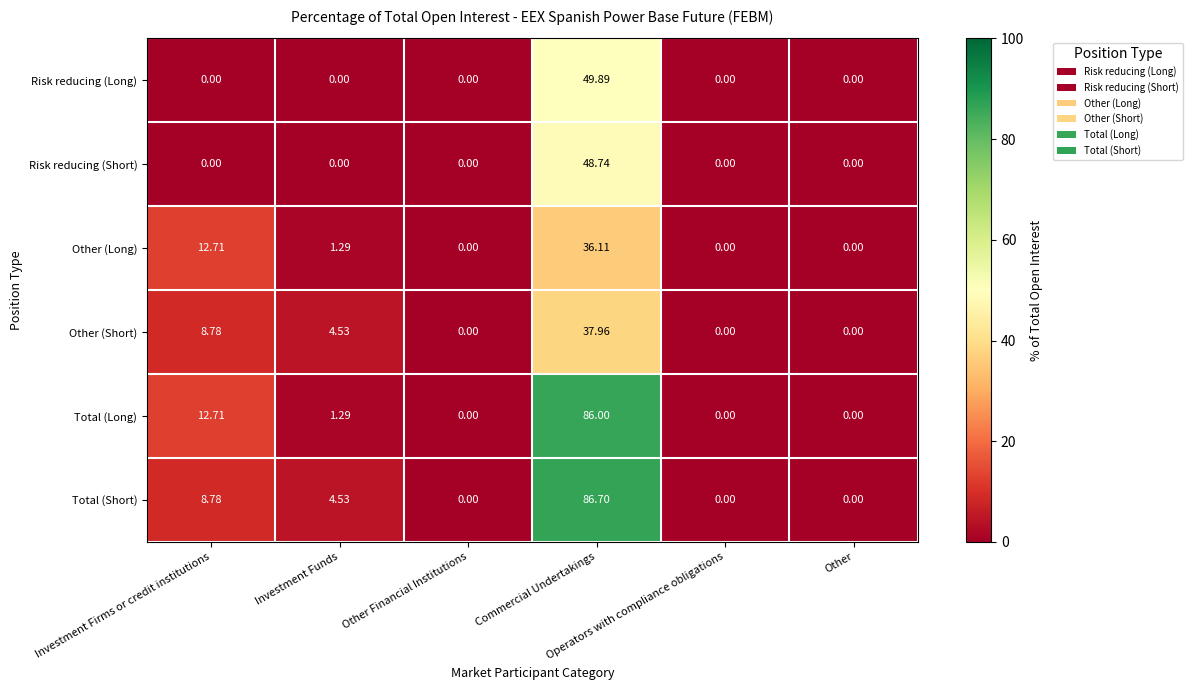

Which series has the largest range (max minus min)?

Total (Short)